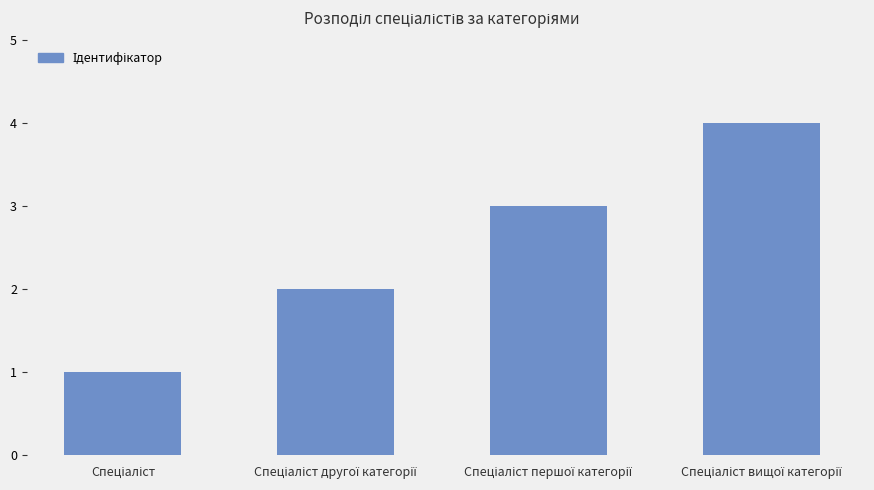

How many data points are less than 3?

2